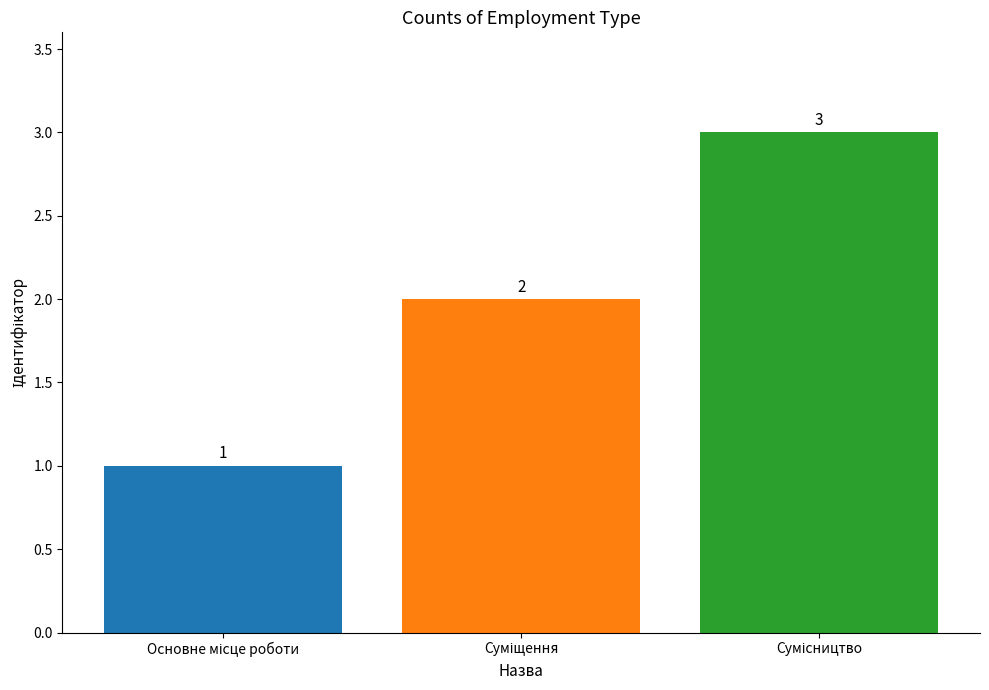

Reading left to right, what are all the values shown in this chart?

1	2	3